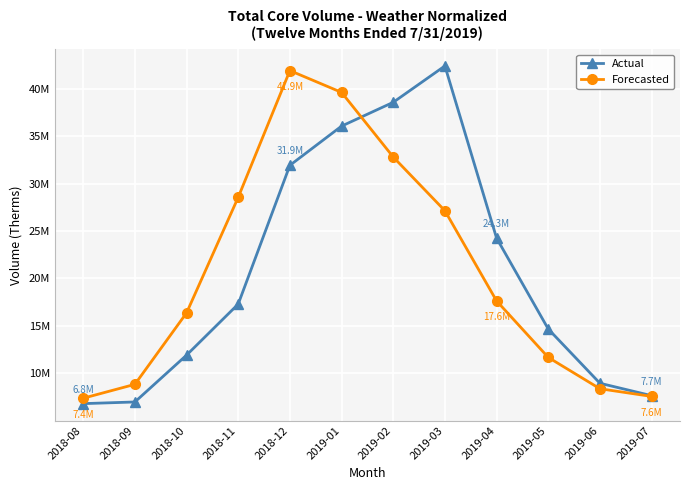

The Forecasted series shows 41900393 at 2018-12. True or false?

True